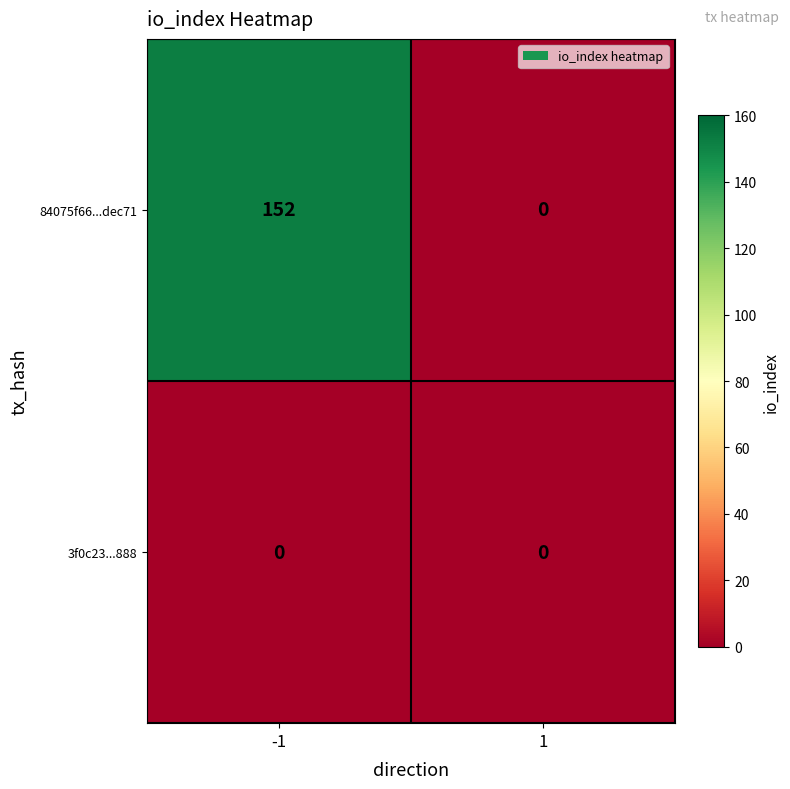

How many positive values does the 84075f66...dec71 series have?

1